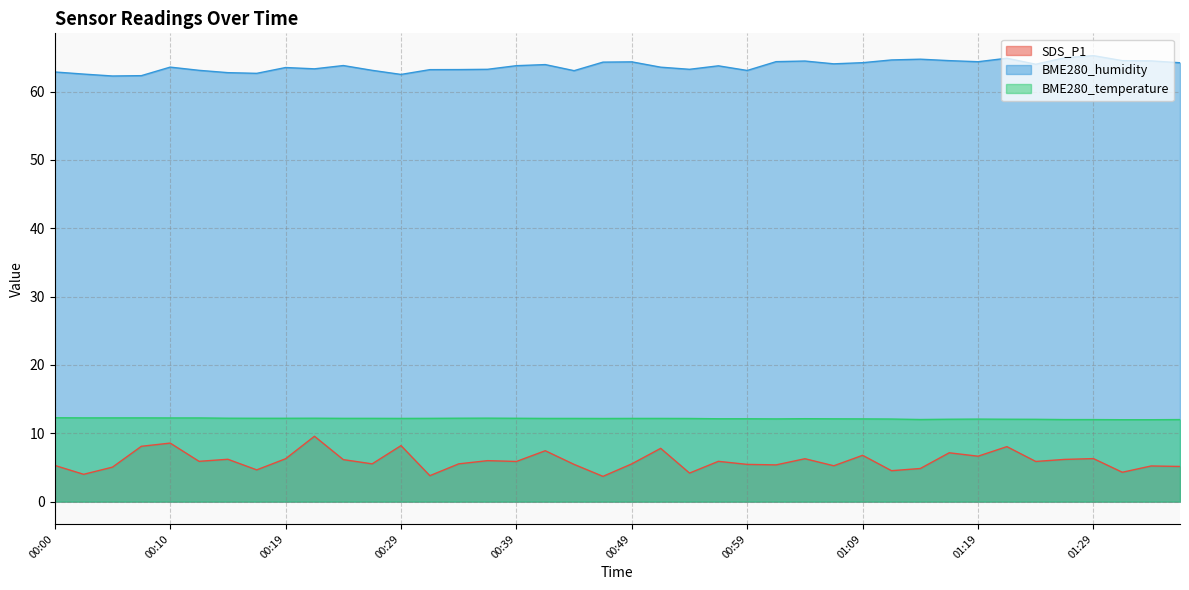

Reading left to right, extract all data points from this chart.

SDS_P1: 00:00=5.3	00:02=4.0	00:05=5.0	00:07=8.1	00:10=8.6	00:12=5.9	00:15=6.2	00:17=4.7	00:19=6.3	00:22=9.6	00:24=6.2	00:27=5.5	00:29=8.2	00:32=3.8	00:34=5.5	00:37=6.0	00:39=5.9	00:42=7.5	00:44=5.5	00:46=3.7	00:49=5.5	00:51=7.8	00:54=4.2	00:56=5.9	00:59=5.5	01:01=5.4	01:04=6.3	01:06=5.2	01:09=6.8	01:11=4.5	01:14=4.8	01:17=7.2	01:19=6.7	01:22=8.1	01:24=5.9	01:27=6.2	01:29=6.3	01:32=4.3	01:35=5.2	01:40=5.2
BME280_humidity: 00:00=62.9	00:02=62.6	00:05=62.3	00:07=62.3	00:10=63.6	00:12=63.1	00:15=62.8	00:17=62.7	00:19=63.5	00:22=63.3	00:24=63.8	00:27=63.1	00:29=62.5	00:32=63.2	00:34=63.2	00:37=63.3	00:39=63.8	00:42=64.0	00:44=63.1	00:46=64.3	00:49=64.4	00:51=63.6	00:54=63.3	00:56=63.8	00:59=63.1	01:01=64.4	01:04=64.5	01:06=64.1	01:09=64.2	01:11=64.6	01:14=64.8	01:17=64.5	01:19=64.4	01:22=64.9	01:24=64.0	01:27=65.0	01:29=65.3	01:32=64.5	01:35=64.5	01:40=64.2
BME280_temperature: 00:00=12.3	00:02=12.3	00:05=12.3	00:07=12.3	00:10=12.2	00:12=12.2	00:15=12.2	00:17=12.2	00:19=12.2	00:22=12.2	00:24=12.2	00:27=12.2	00:29=12.2	00:32=12.2	00:34=12.2	00:37=12.2	00:39=12.2	00:42=12.2	00:44=12.2	00:46=12.2	00:49=12.2	00:51=12.2	00:54=12.2	00:56=12.1	00:59=12.1	01:01=12.1	01:04=12.1	01:06=12.1	01:09=12.1	01:11=12.1	01:14=12.0	01:17=12.1	01:19=12.1	01:22=12.1	01:24=12.1	01:27=12.0	01:29=12.0	01:32=12.0	01:35=12.0	01:40=12.0